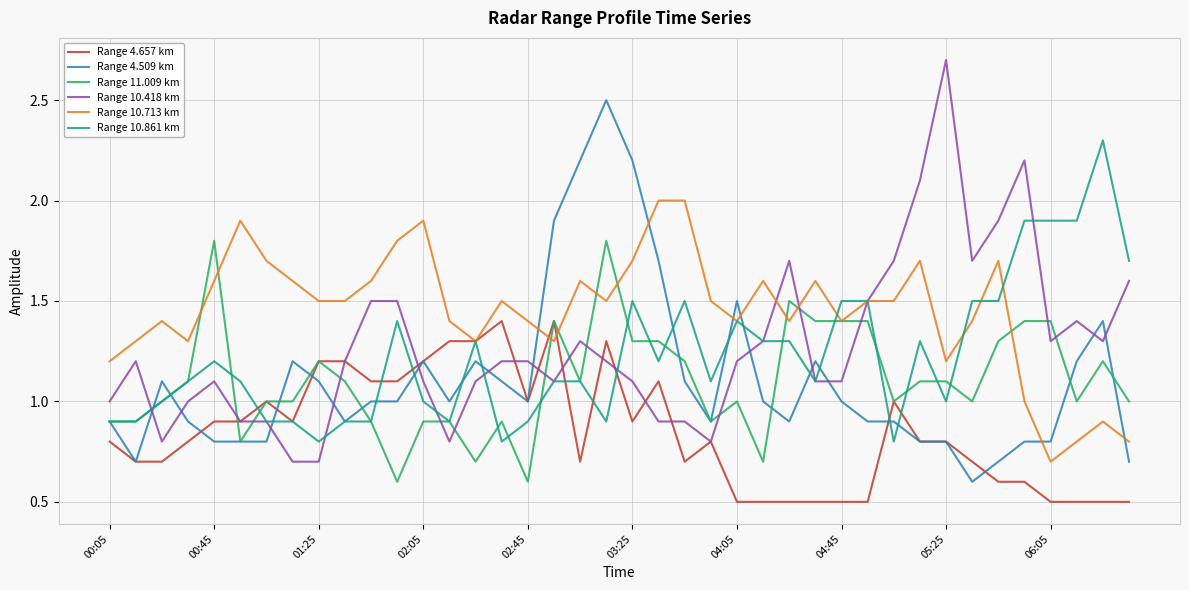

Which series has the largest total across all categories?

Range 10.713 km